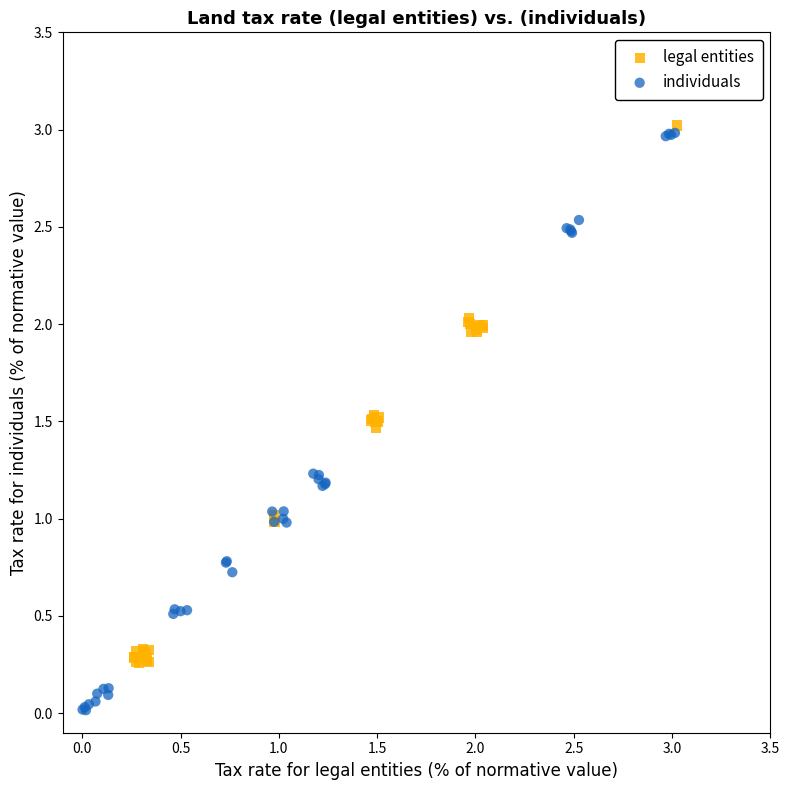

What are all the series names shown in the legend?

legal entities, individuals